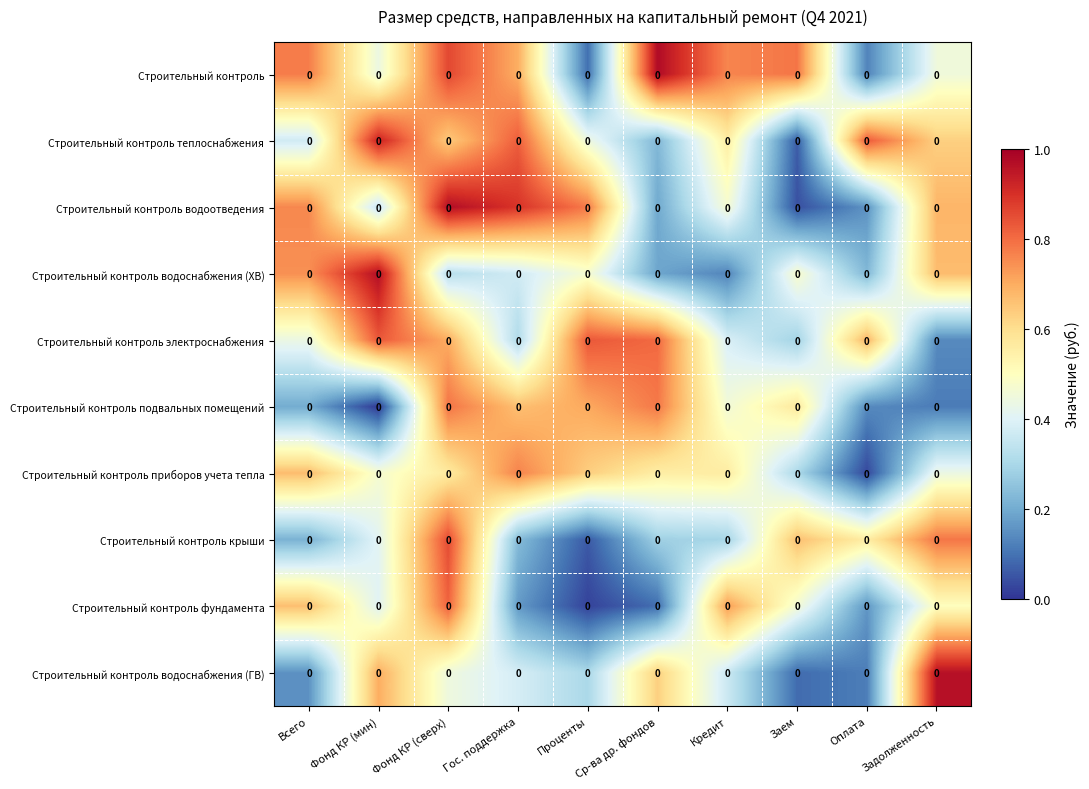

What is the difference between the highest and lowest values at Кредит?

0.6